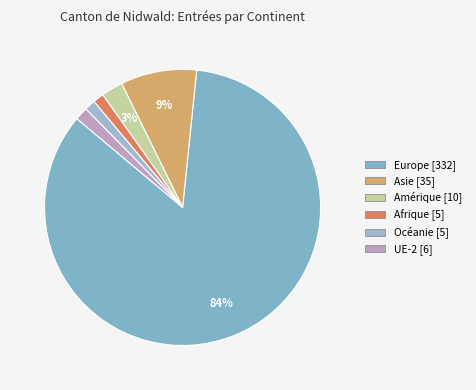

How many segments does this pie chart have?

6